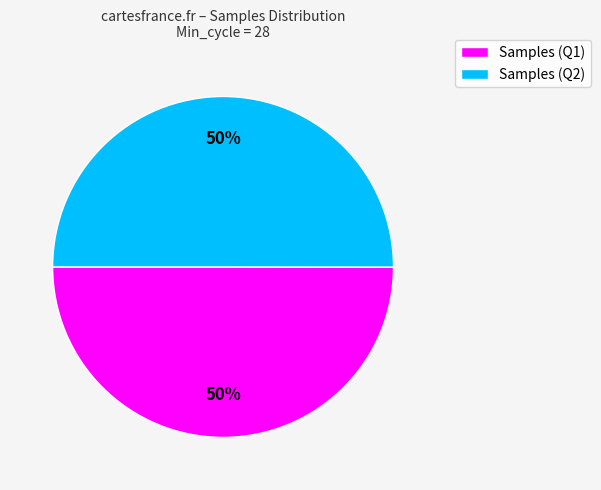

To the nearest percent, what is the average slice percentage?

50%